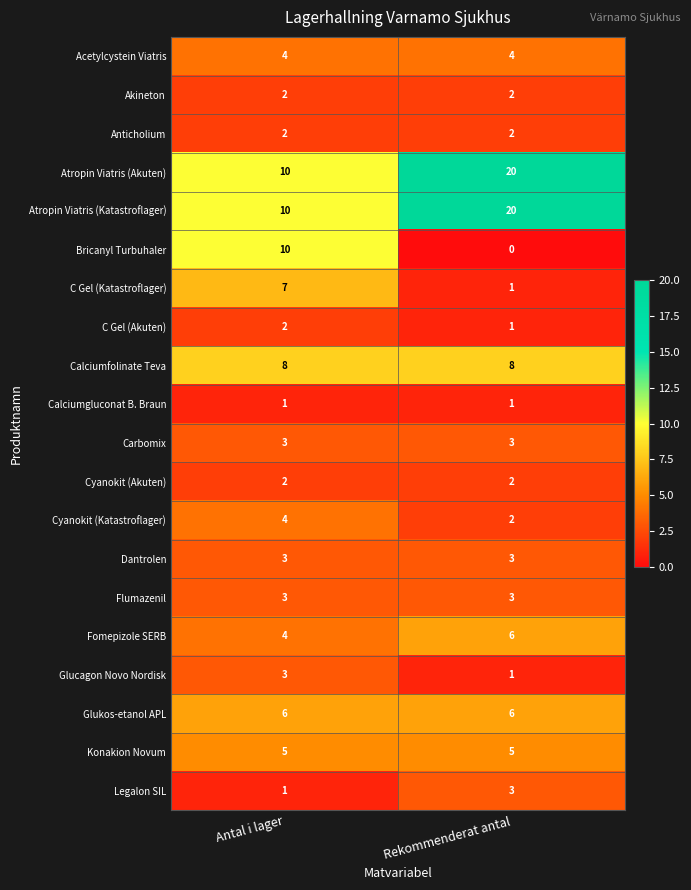

Is the value of Cyanokit (Katastroflager) at Rekommenderat antal greater than the value of Glukos-etanol APL at Antal i lager?

No